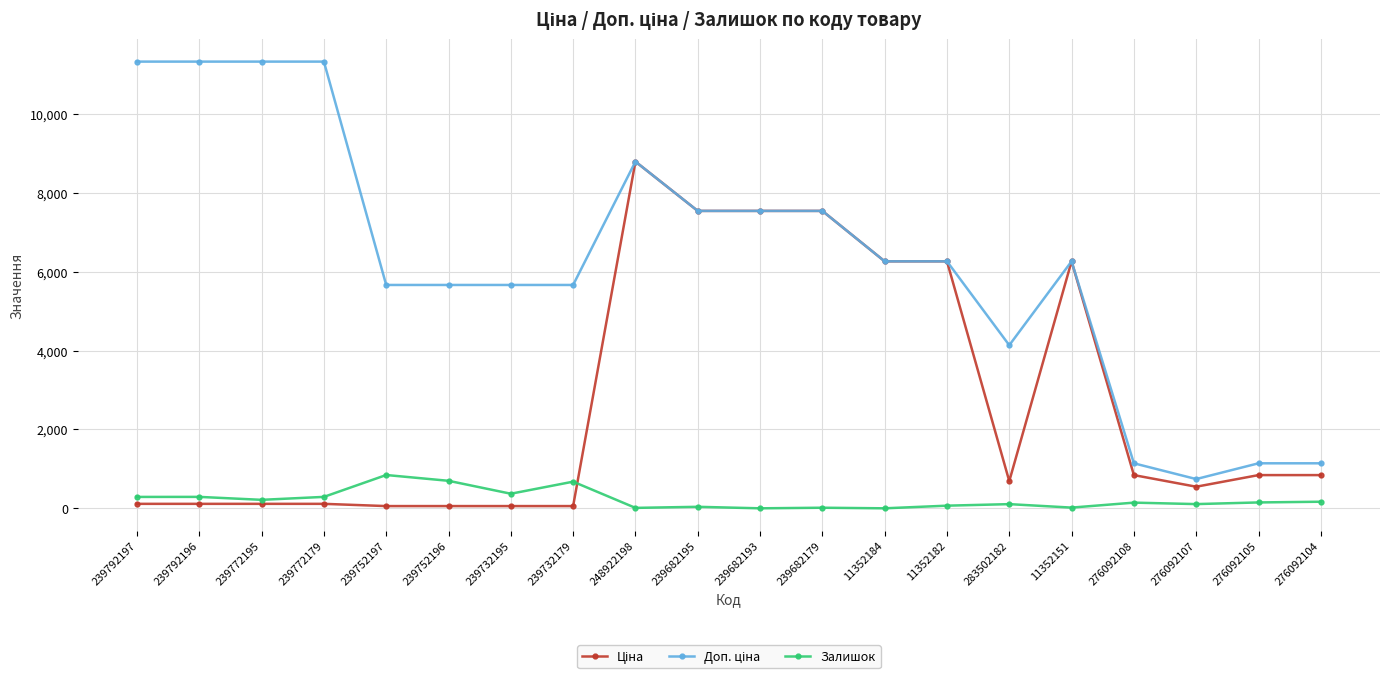

What is the difference between the highest and lowest values at 11352184?

6266.7